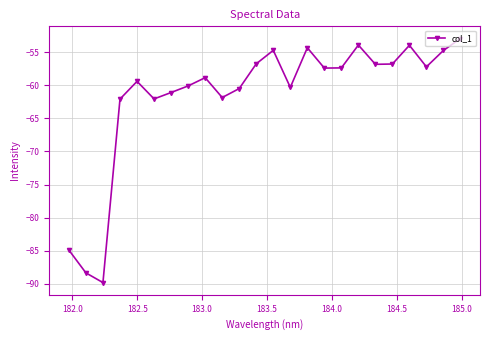

How many lines are shown in the chart?

1